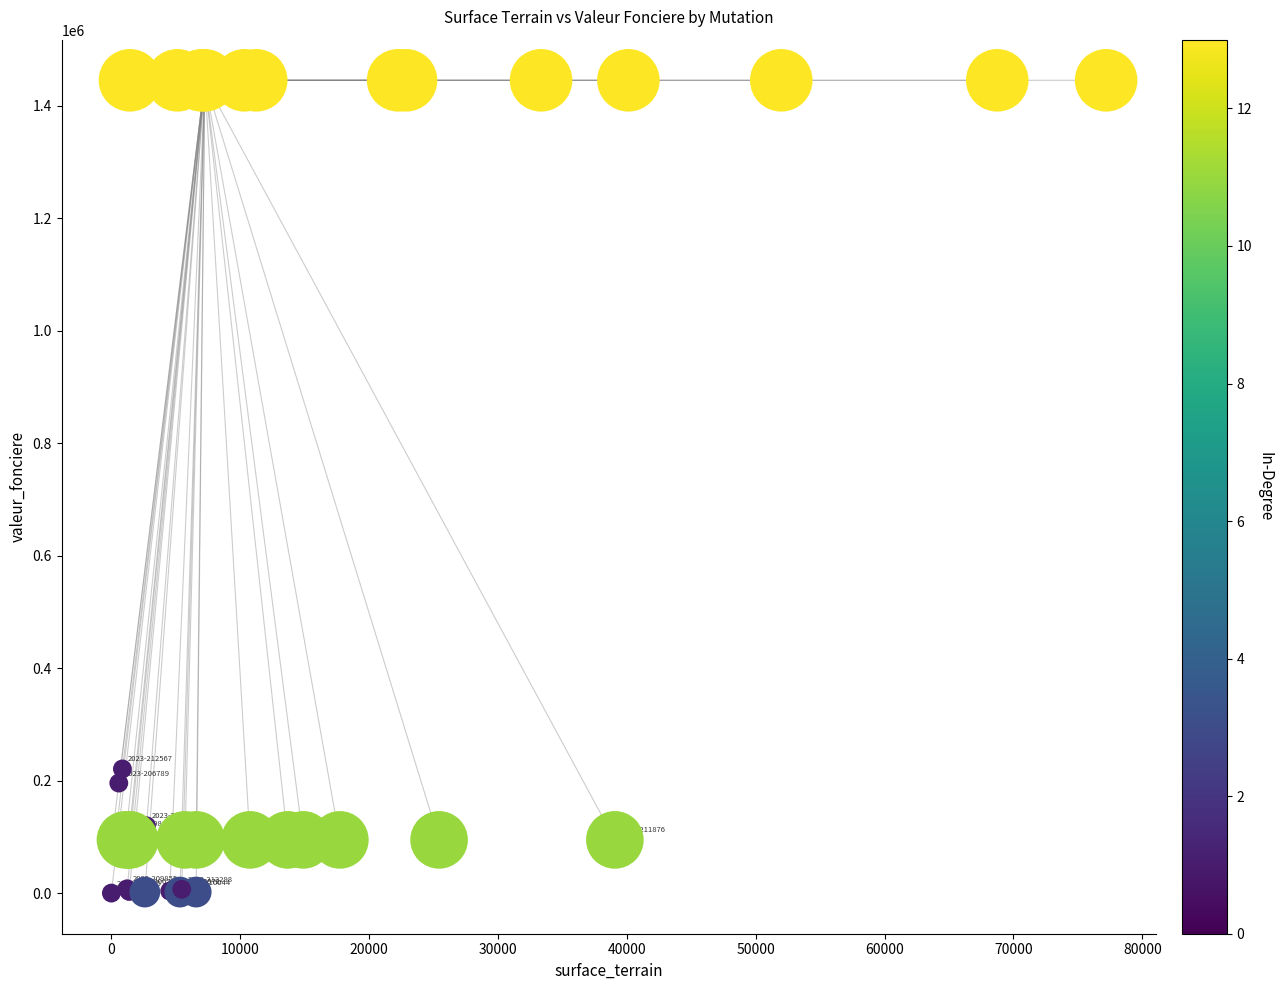

What Y value in the scatter plot is closest to 722947?

221150